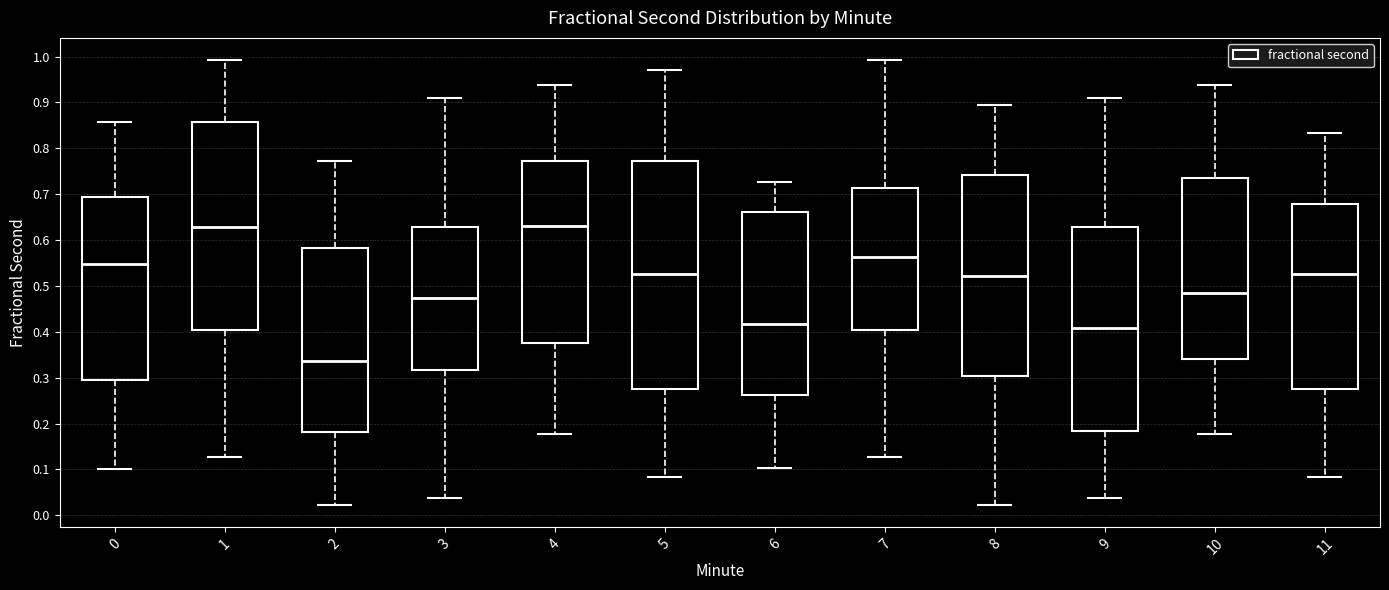

Which box is the tallest, from its lower edge to its upper edge?

5